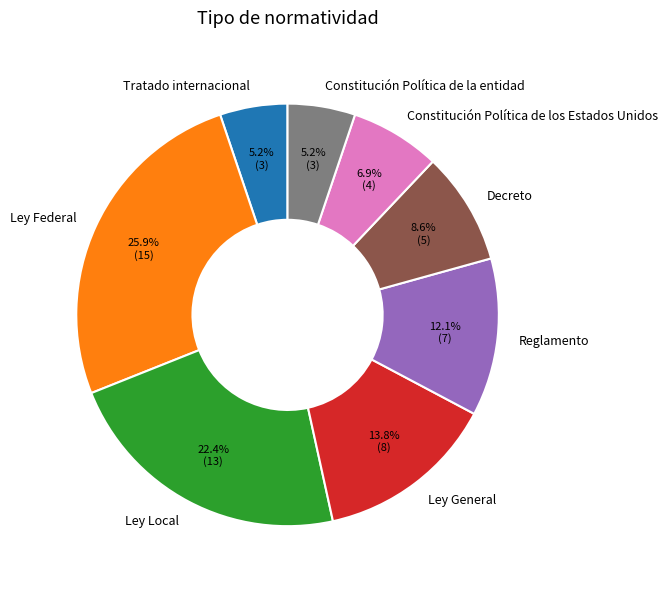

What is the ratio of the value at Constitución Política de la entidad to the value at Ley General?

0.4